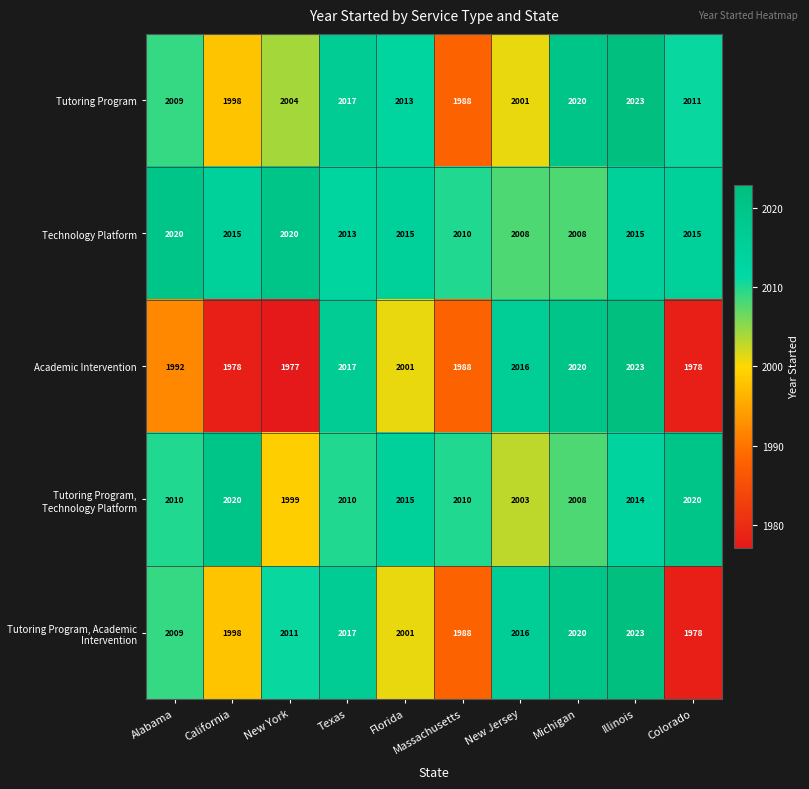

What is the sum of the Tutoring Program, Academic Intervention values at Colorado and New Jersey?

3994